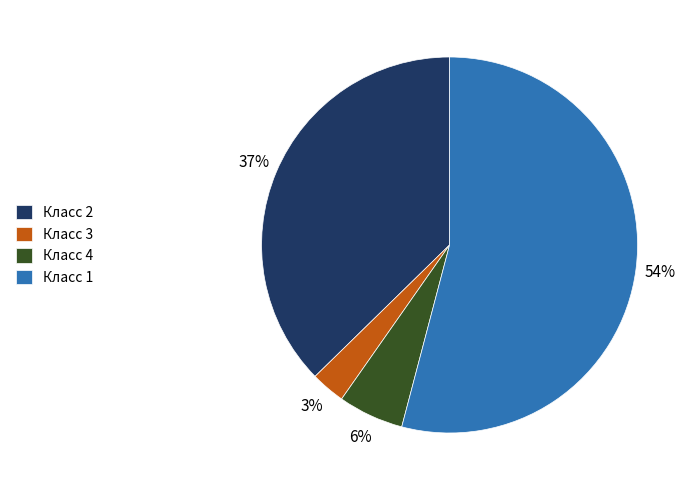

Combined, do Класс 1 and Класс 3 account for over 50%?

Yes